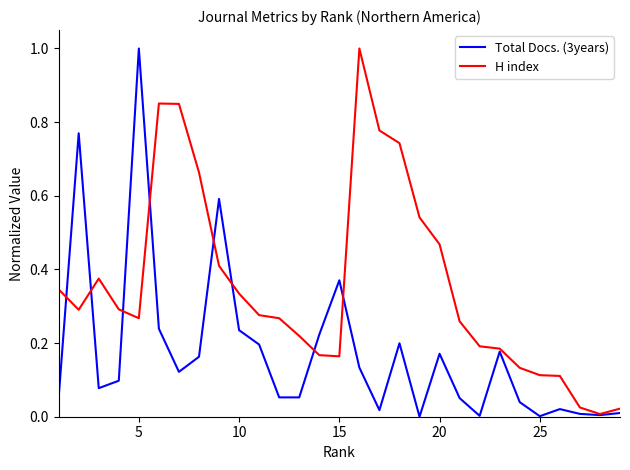

List the series in order of their overall mean, highest first.

H index, Total Docs. (3years)